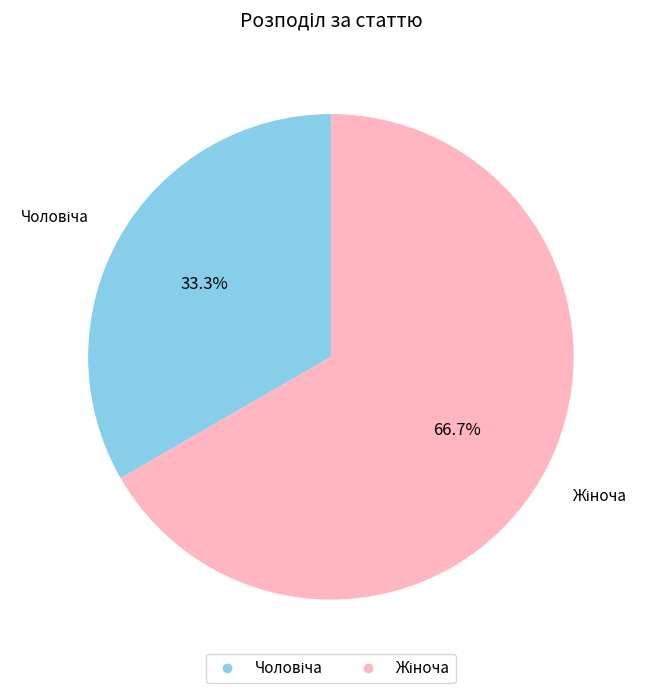

Does any single category account for the majority?

Yes